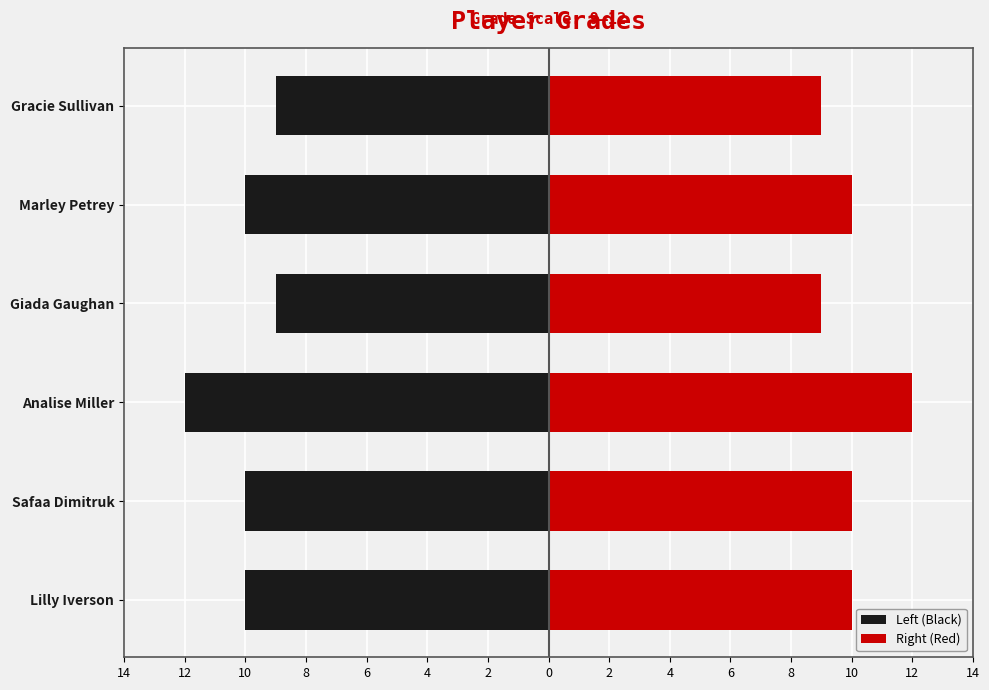

Does the chart contain stacked bars?

No